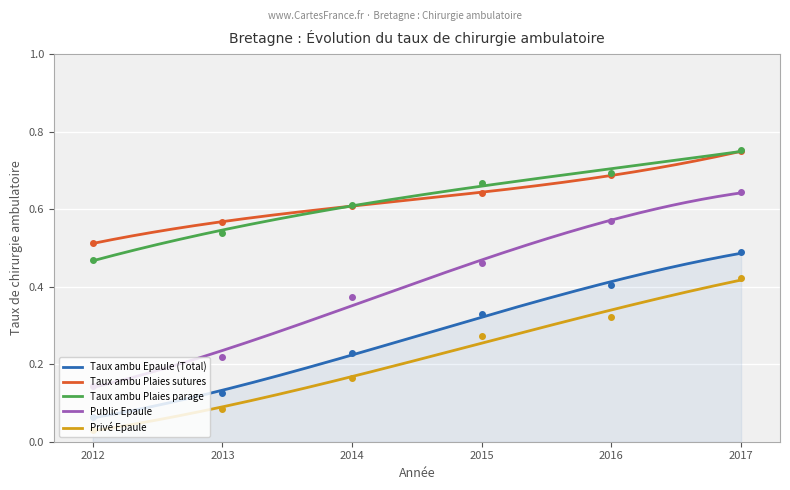

Which series changed the most between 2015 and 2013?

Public Epaule